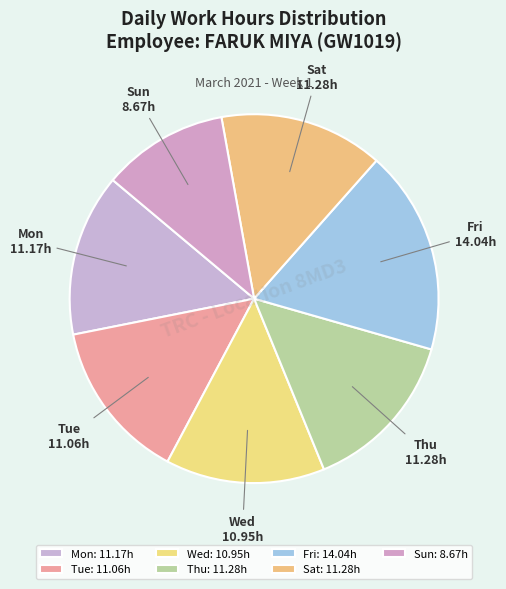

Do Sun and Sat together represent more than half of the pie?

No